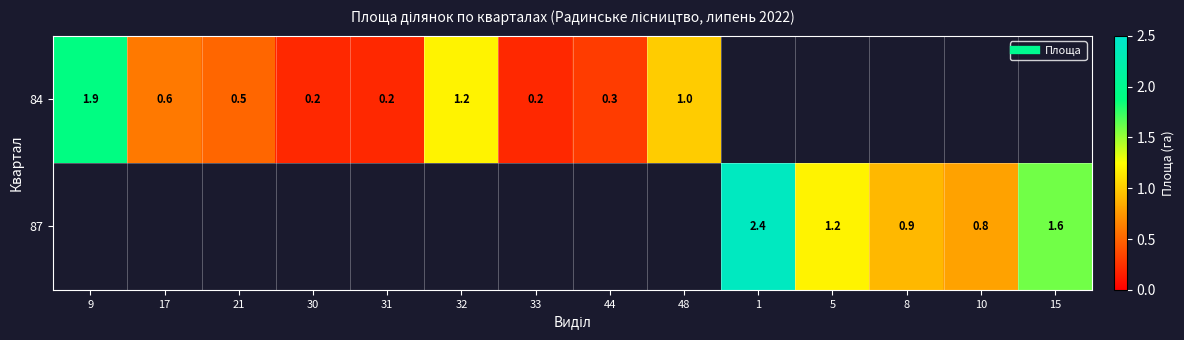

Which label corresponds to the largest value in the chart?

1